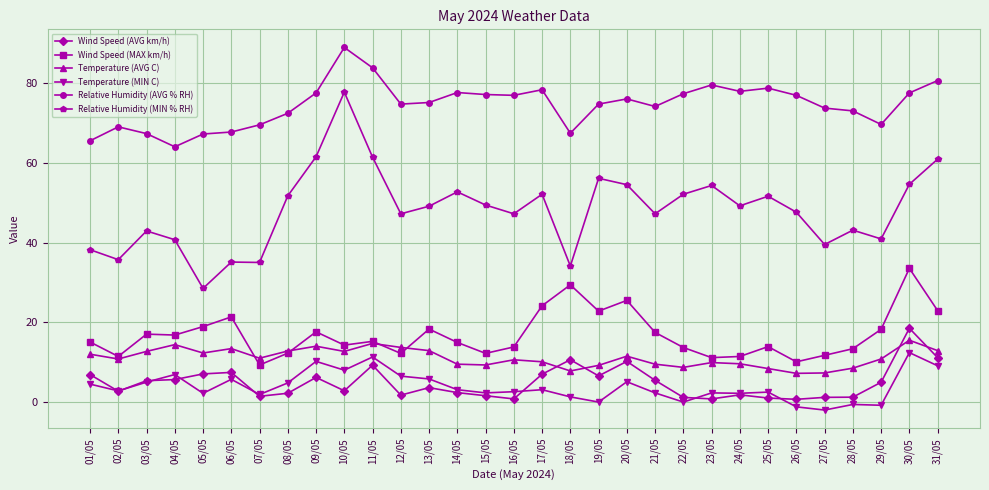

What is the label of the 23rd point from the left?

23/05